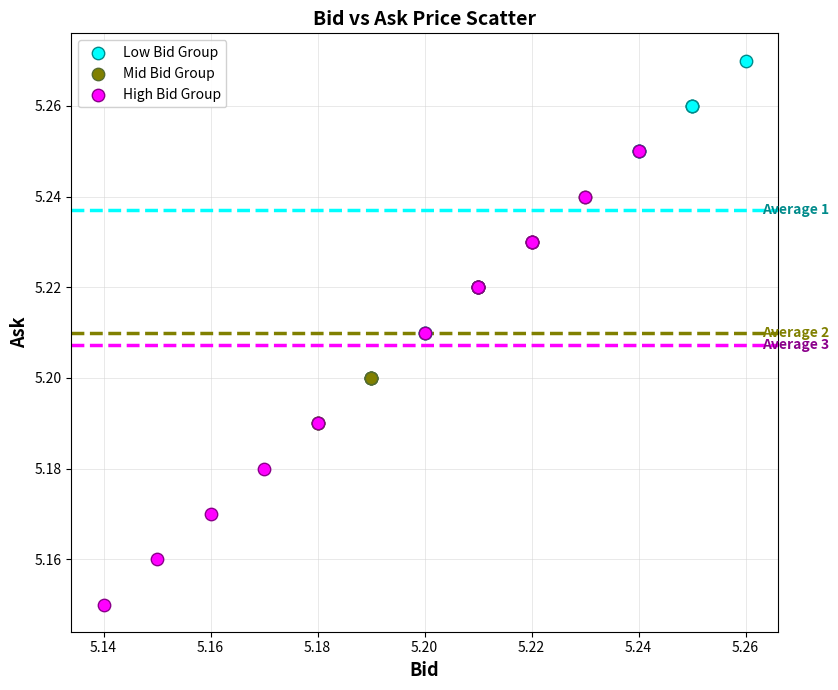

Which series has the largest Y range (max minus min)?

High Bid Group